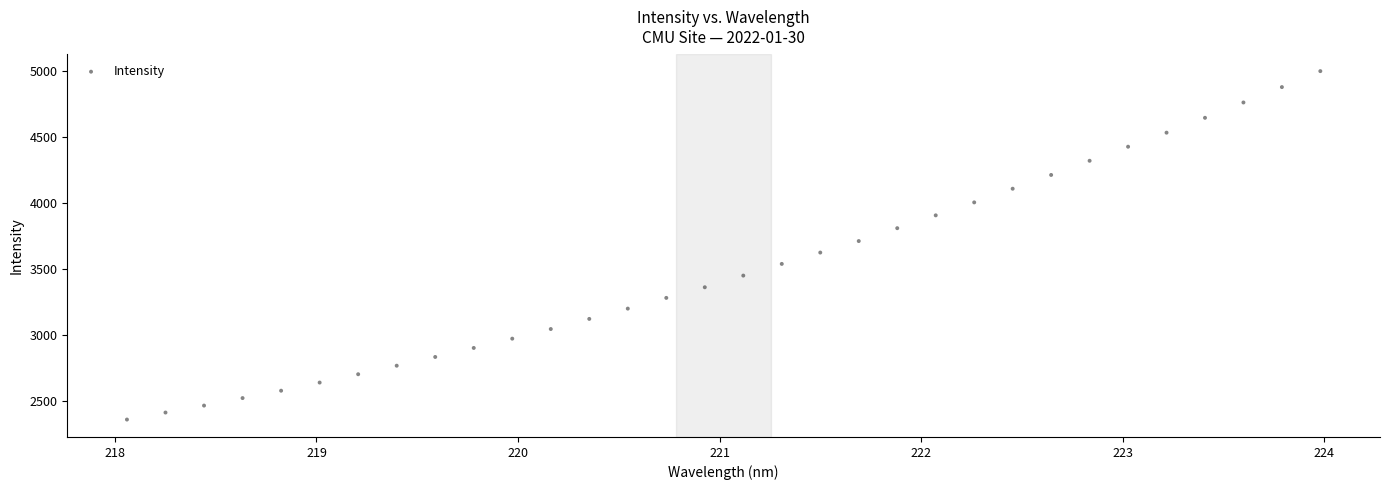

What is the range of Y values (max minus min)?

2637.3